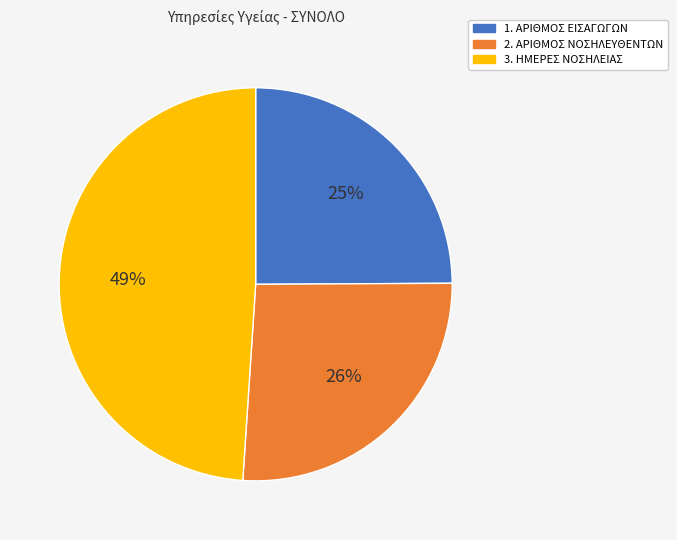

Does 1. ΑΡΙΘΜΟΣ ΕΙΣΑΓΩΓΩΝ represent more than half of the total?

No